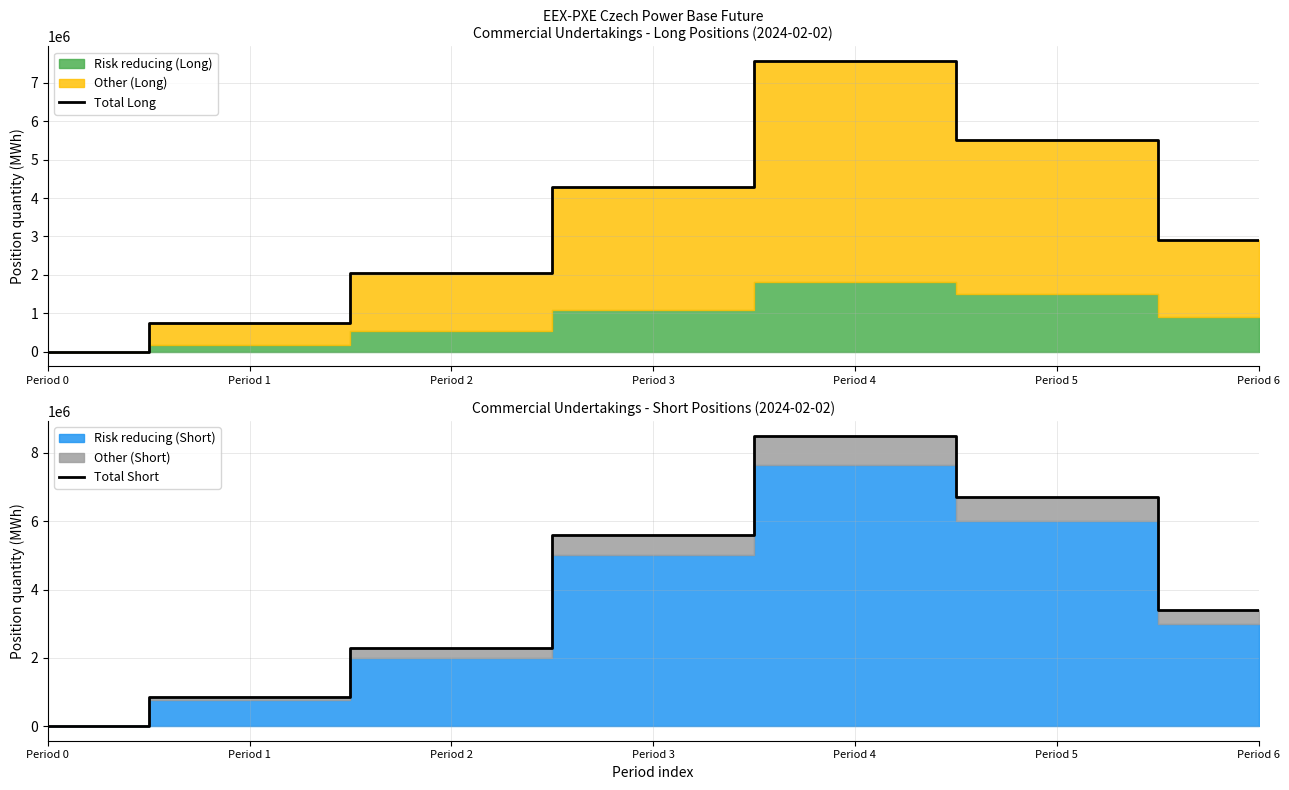

True or false: Total Short and Total Long cross at least once.

False